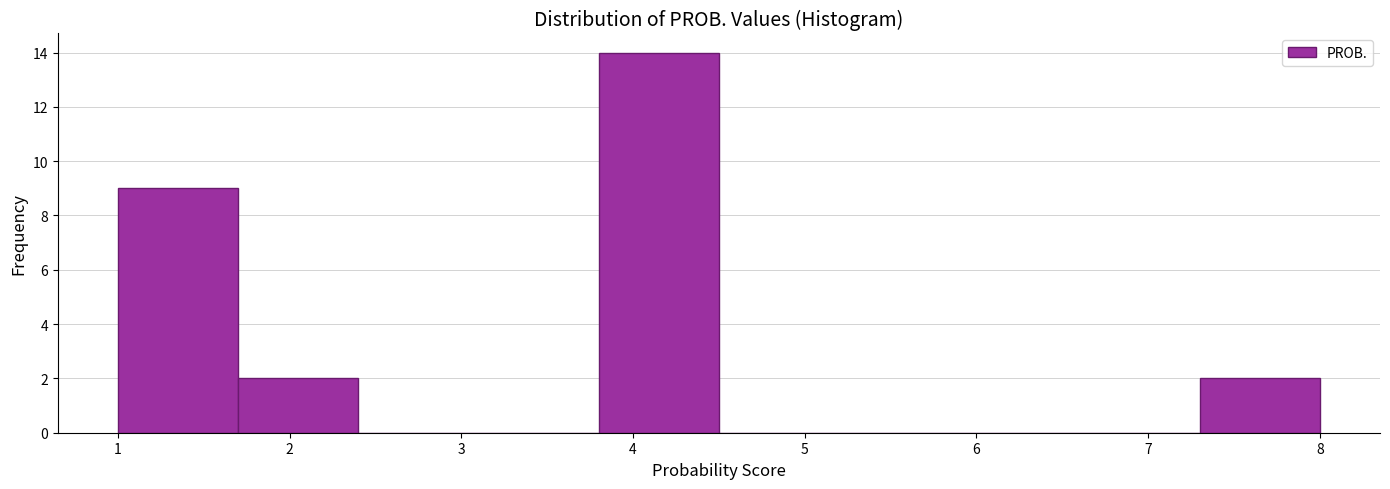

Over which range of the x-axis is the bar tallest?

3.8 to 4.5